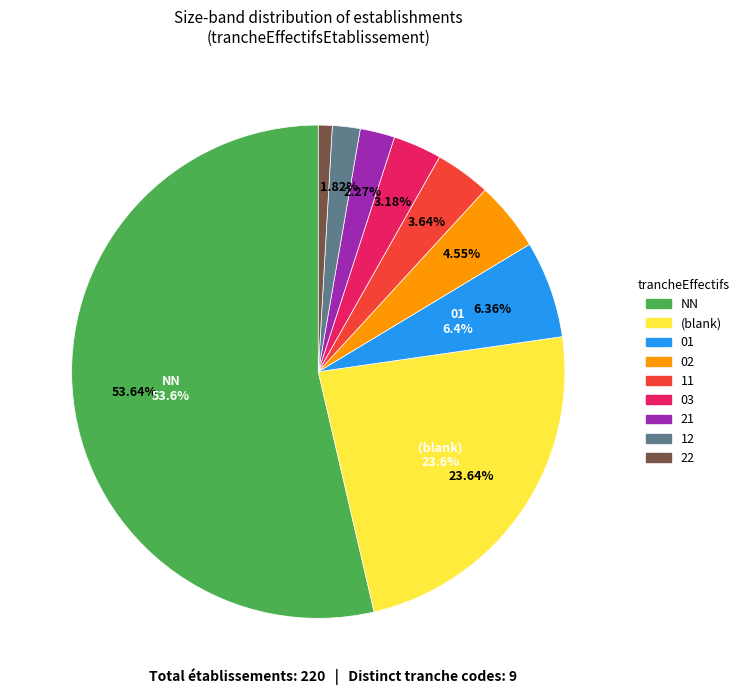

What is the ratio of the value at 12 to the value at 11?

0.5